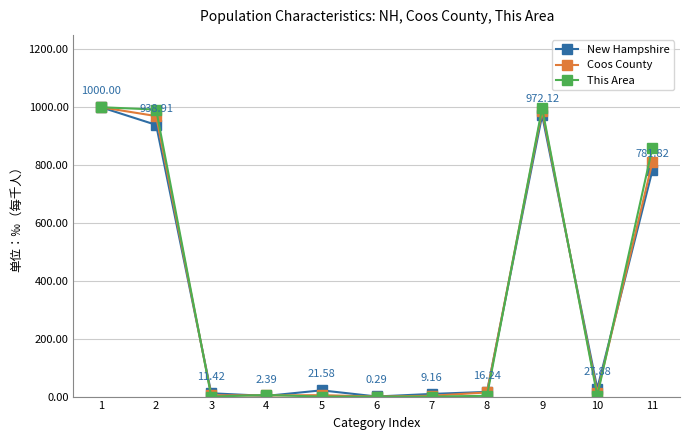

Is the value of This Area at 6 greater than the value of New Hampshire at 9?

No